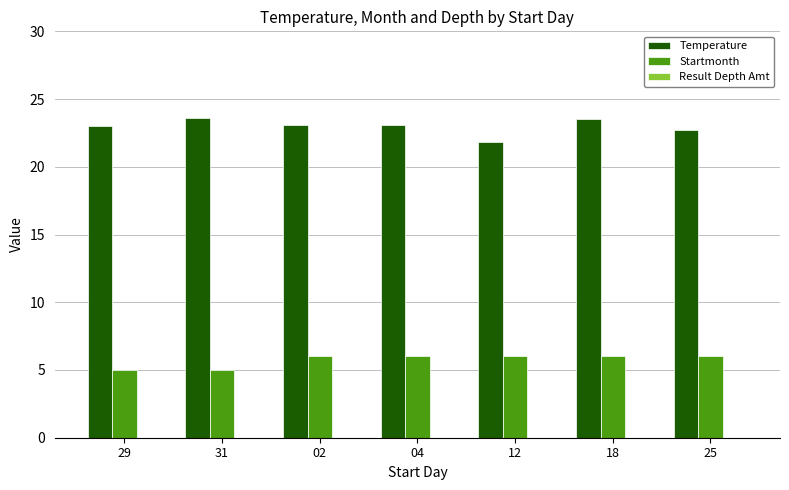

Rank the series by their average value, from highest to lowest.

Temperature, Startmonth